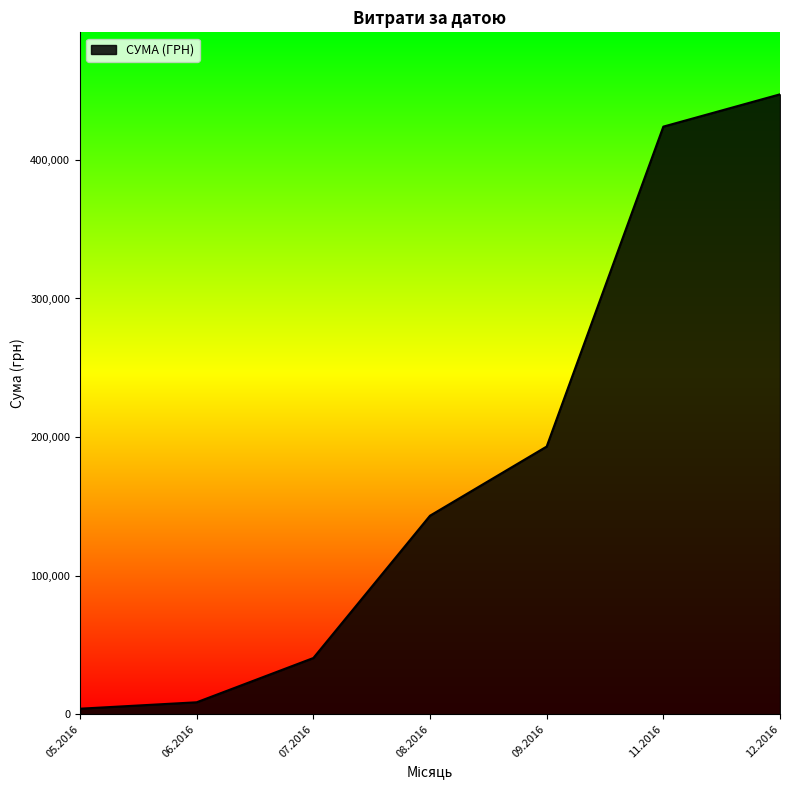

Does the chart have visible grid lines?

No